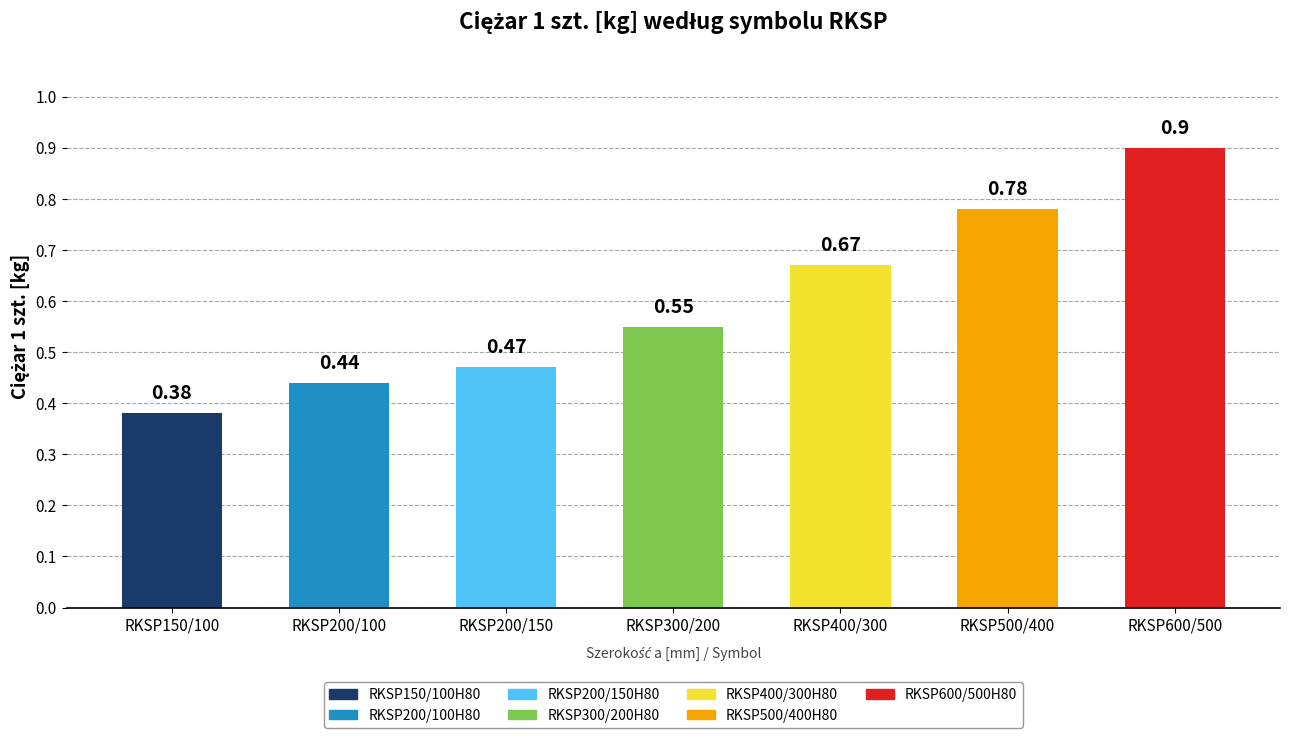

What position from the left is RKSP150/100?

1